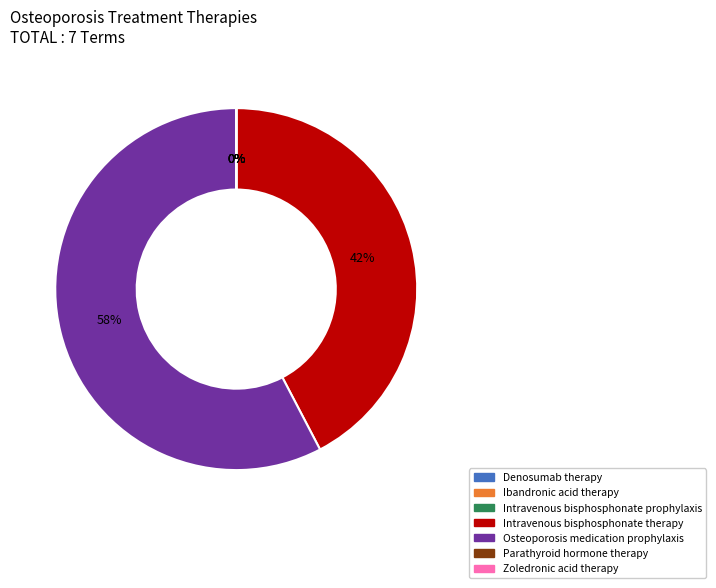

Is there any slice that represents more than half of the pie?

Yes